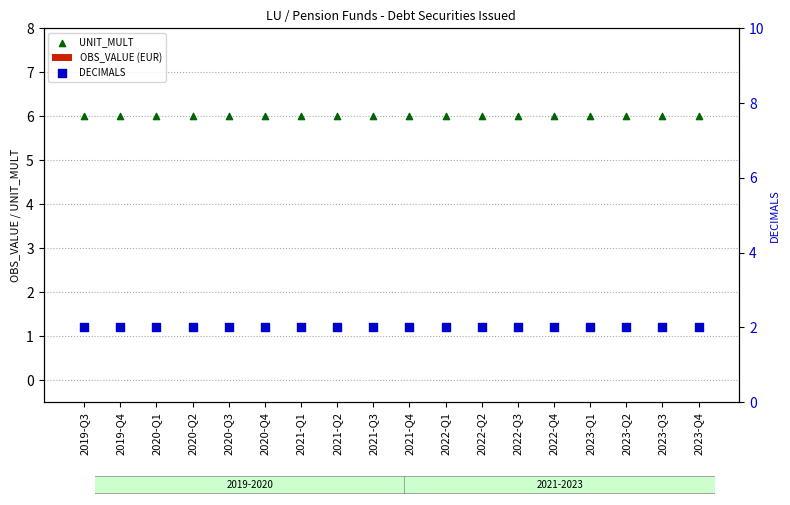

At how many categories does at least one series exceed 0?

18